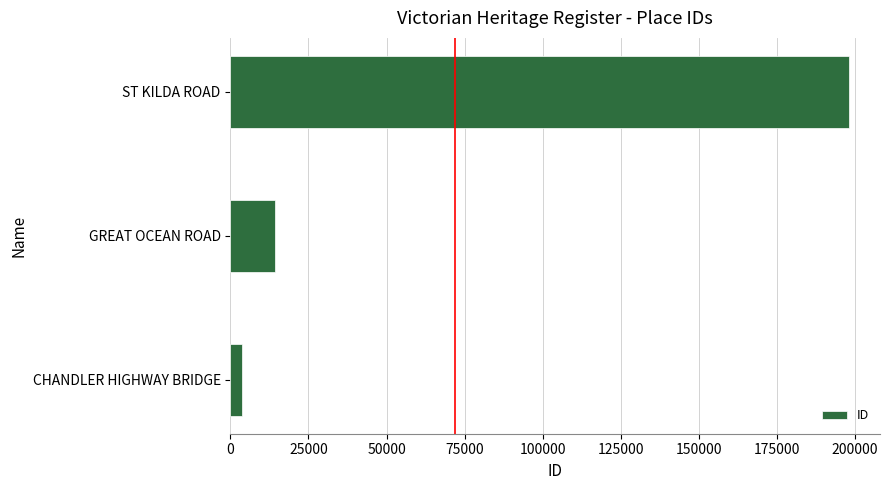

Count the number of categories in the chart.

3